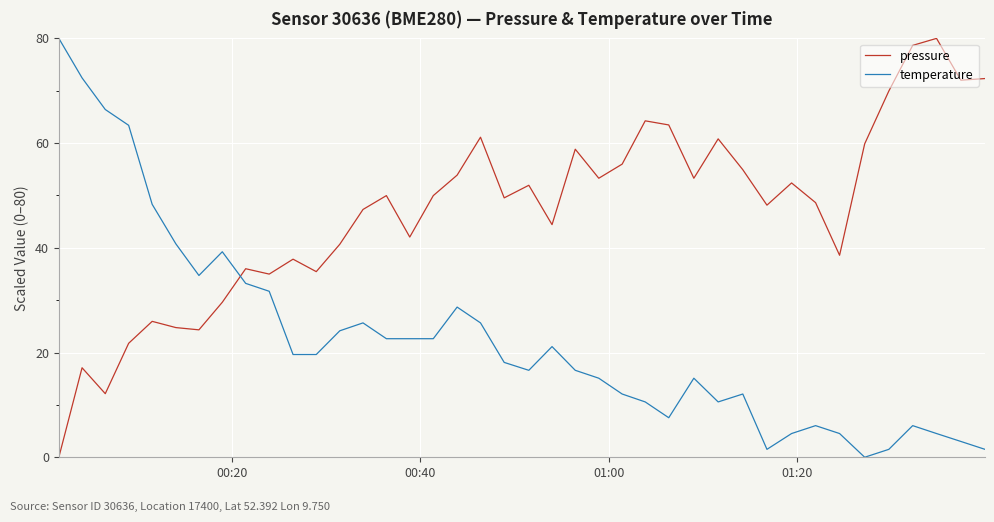

How many distinct data groups are displayed?

2